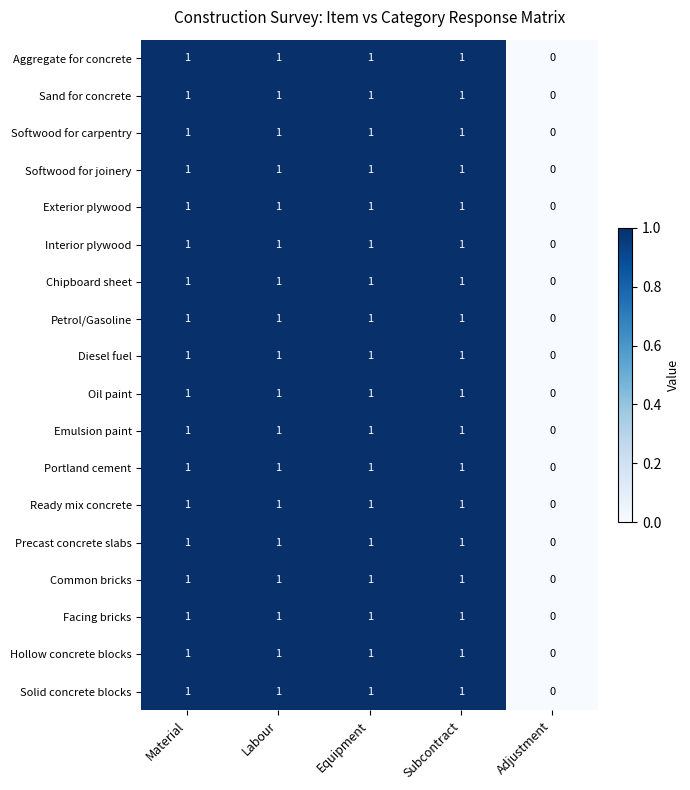

Is it true that Exterior plywood equals 0 at Material?

False